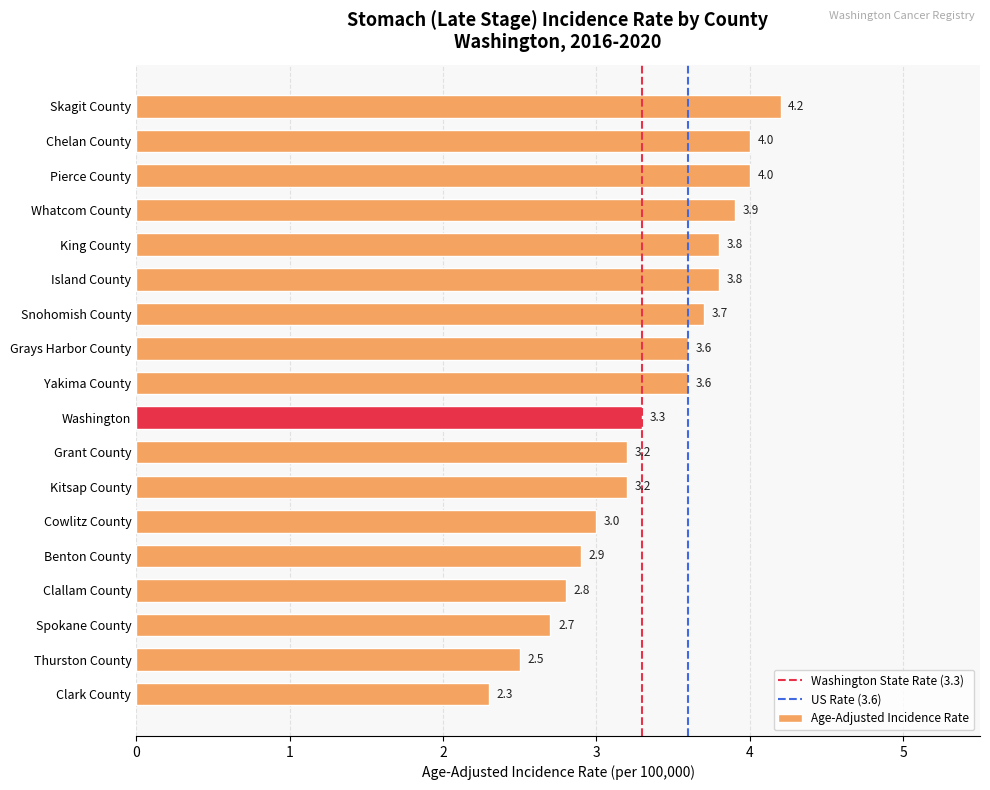

What value does the data have at King County?

3.8